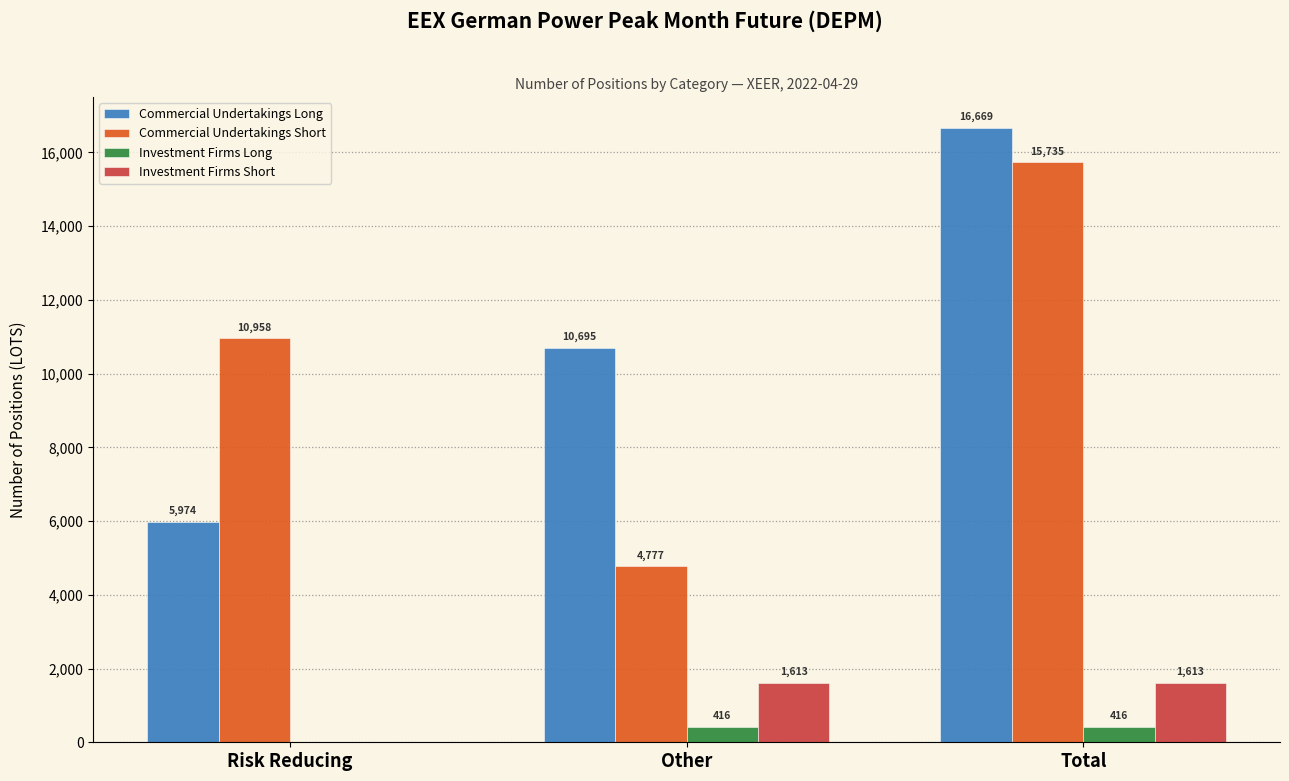

What is the average value of the Commercial Undertakings Short series?

10490